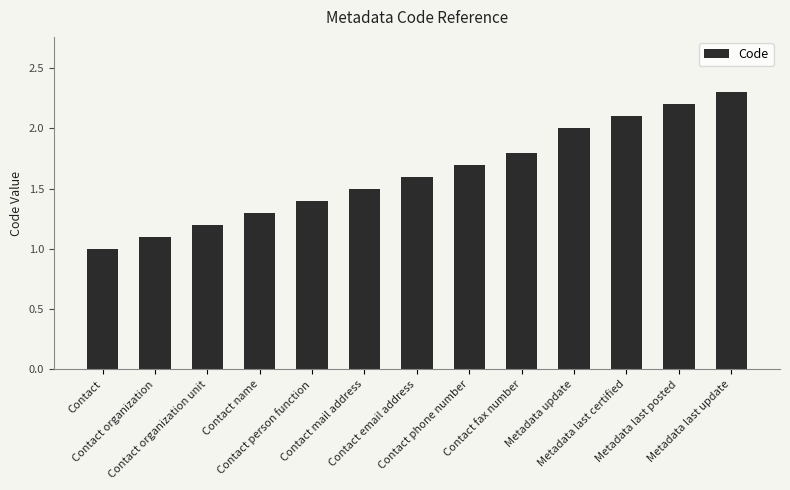

Reading left to right, extract all data points from this chart.

Contact=1.0	Contact organization=1.1	Contact organization unit=1.2	Contact name=1.3	Contact person function=1.4	Contact mail address=1.5	Contact email address=1.6	Contact phone number=1.7	Contact fax number=1.8	Metadata update=2.0	Metadata last certified=2.1	Metadata last posted=2.2	Metadata last update=2.3